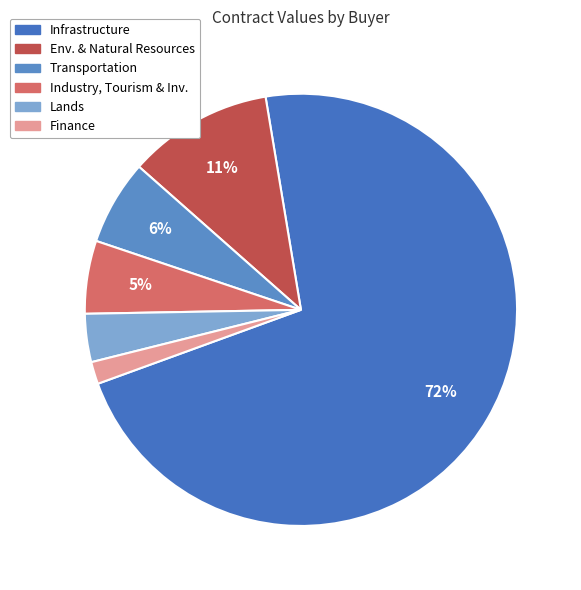

How many segments does this pie chart have?

6